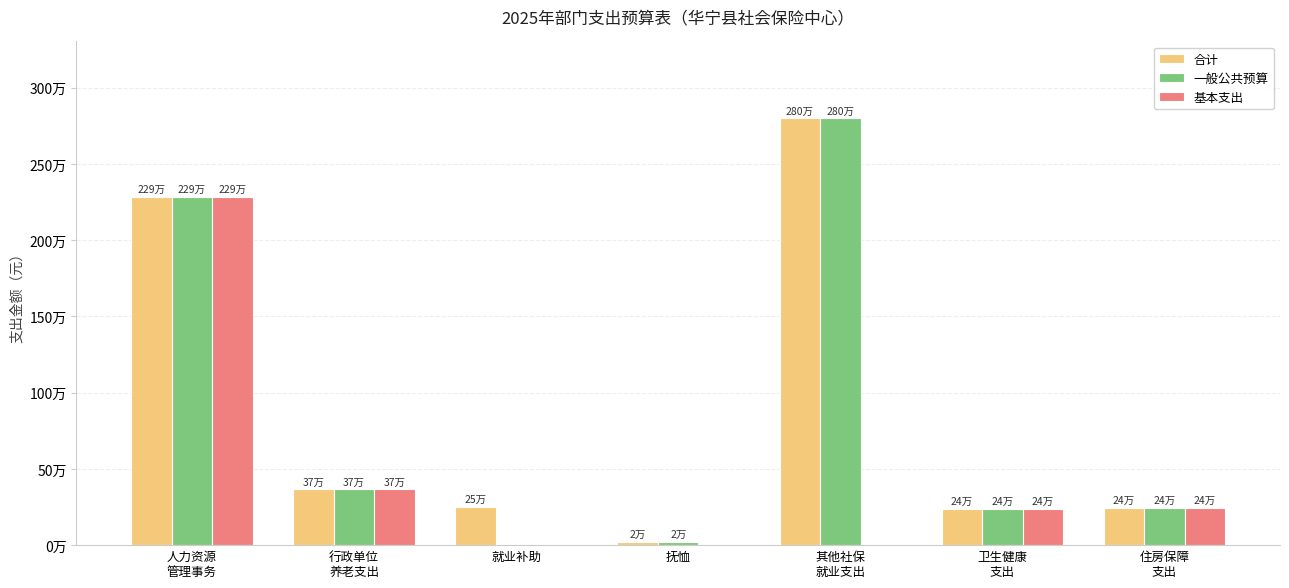

What are all the series names shown in the legend?

合计, 一般公共预算, 基本支出